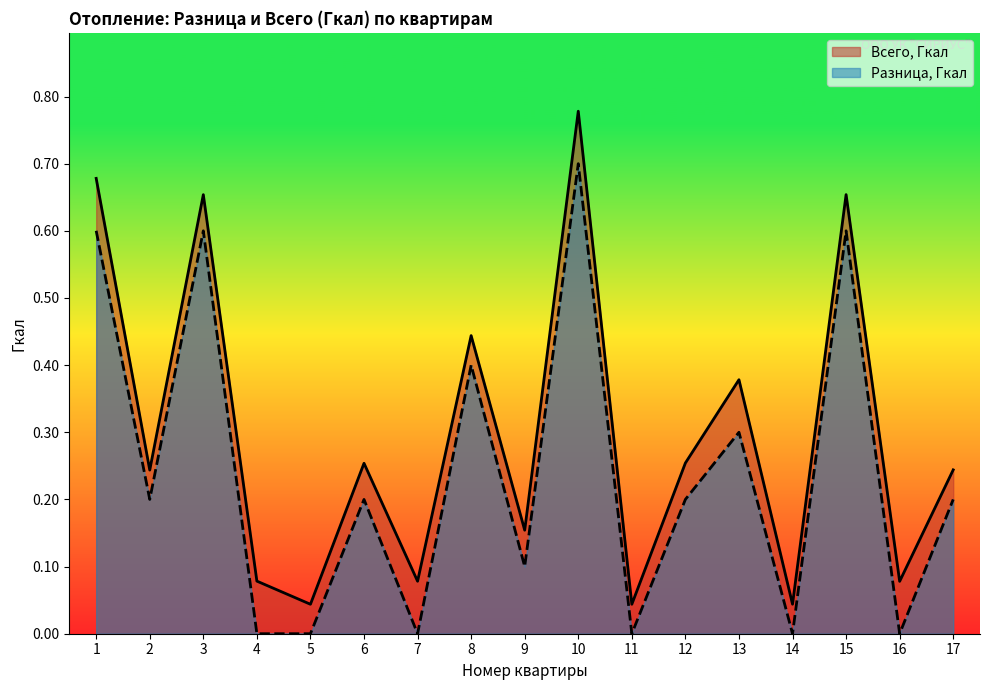

True or false: Всего, Гкал and Разница, Гкал cross at least once.

False